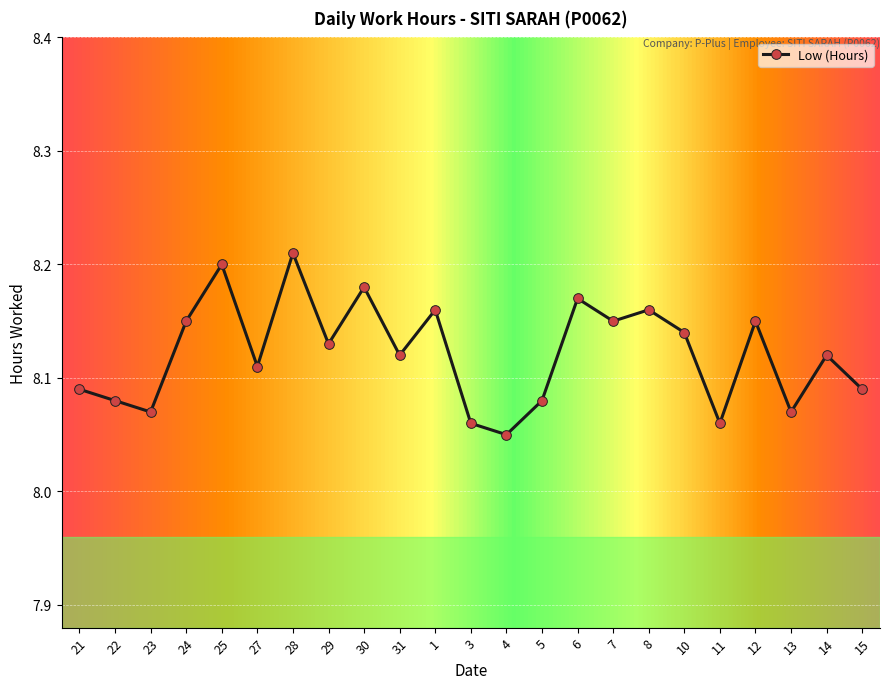

Is this an area chart (filled region under the line)?

No